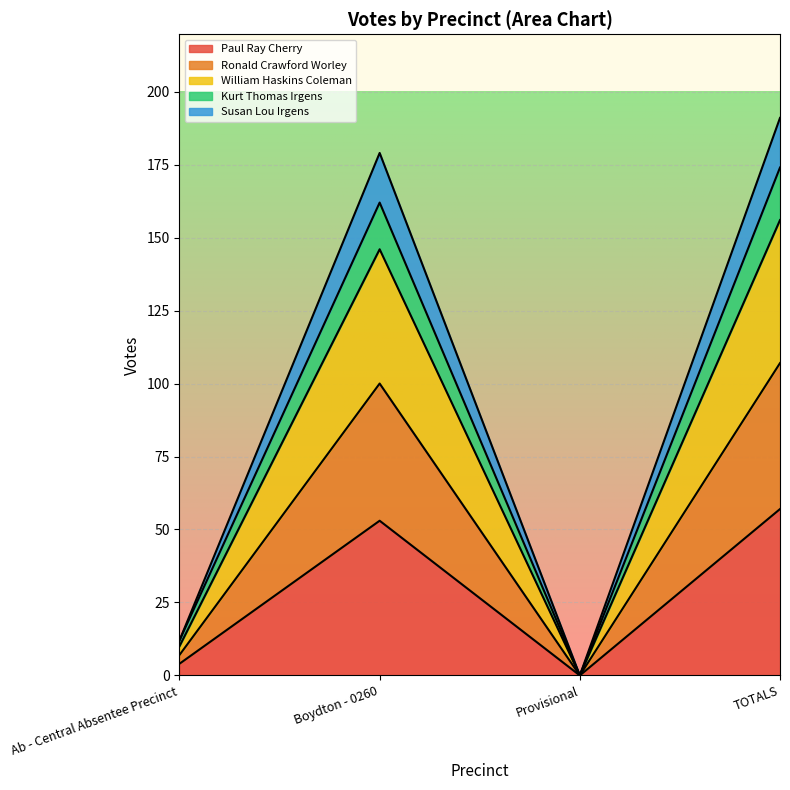

What is the greatest value displayed?

191